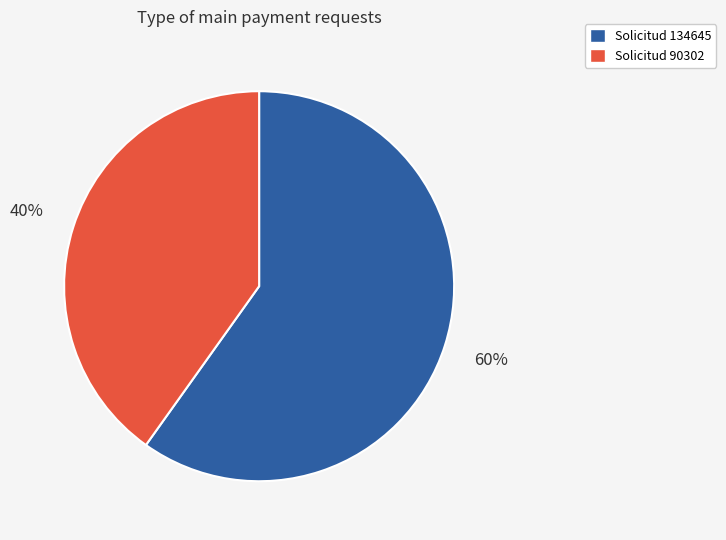

True or false: Solicitud 134645 accounts for 60% of the total.

True